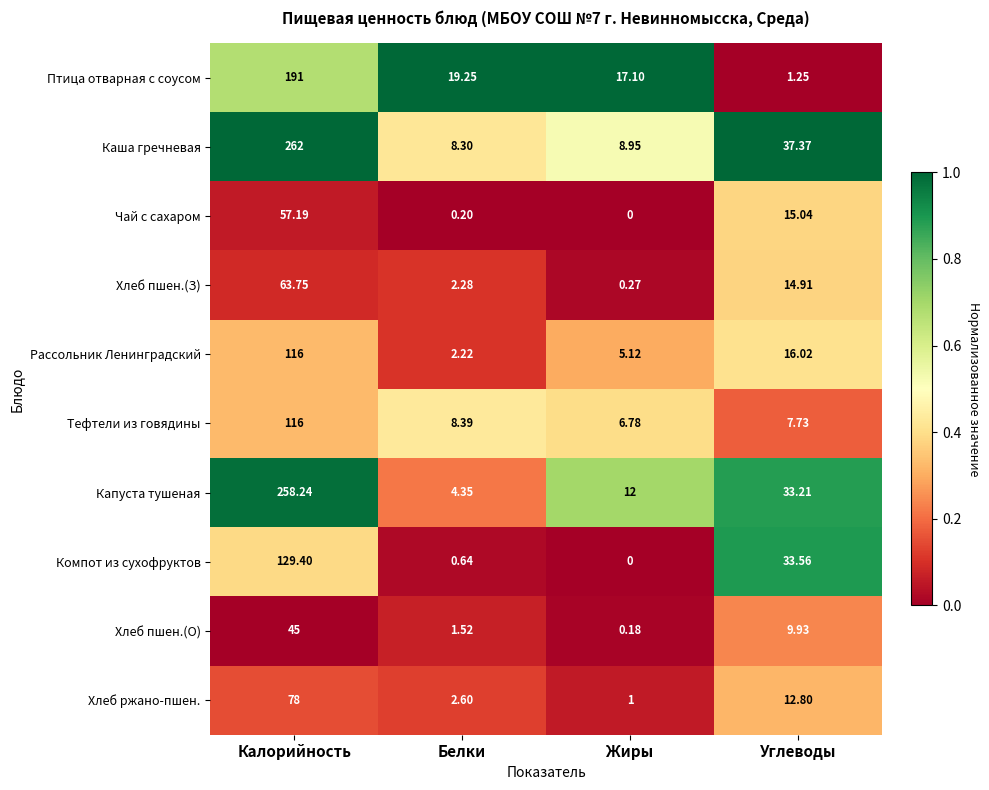

At which category is the sum across all series the highest?

Калорийность